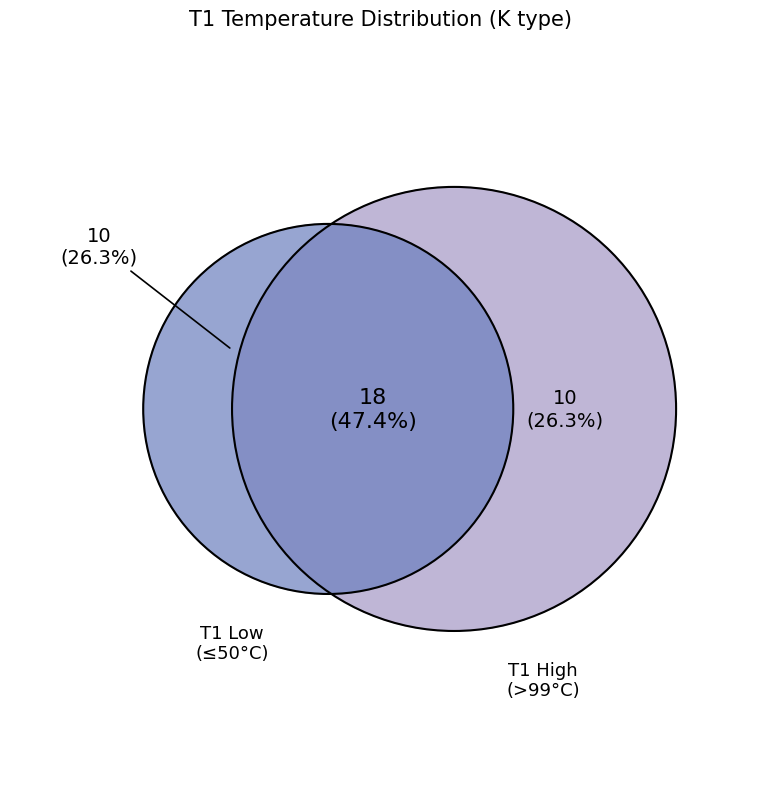

Is there a majority slice in this chart?

No